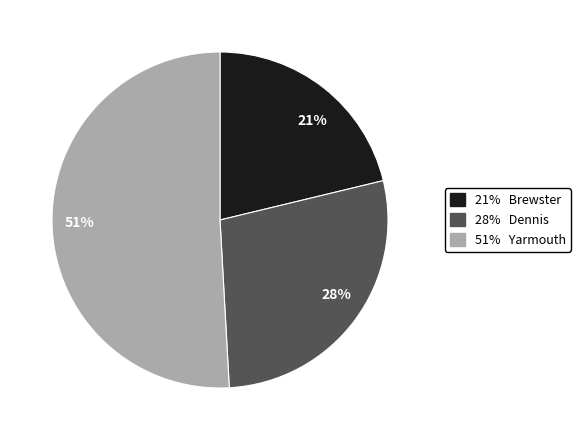

To the nearest percent, what percentage of the pie is 51%?

51%